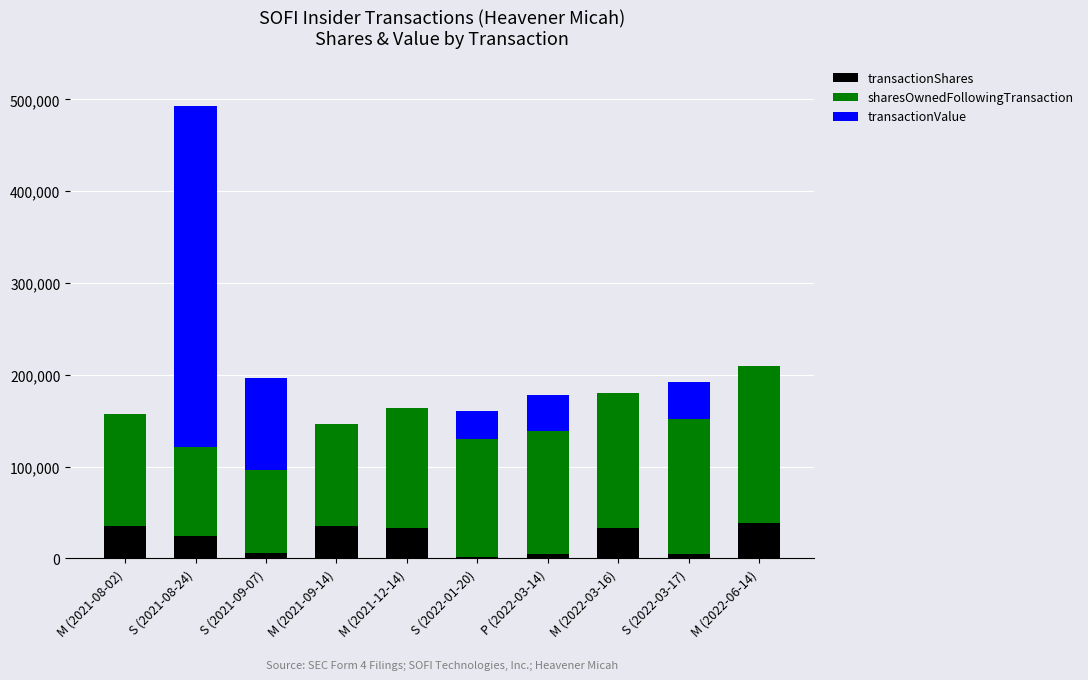

What is the maximum value for transactionShares?

39145